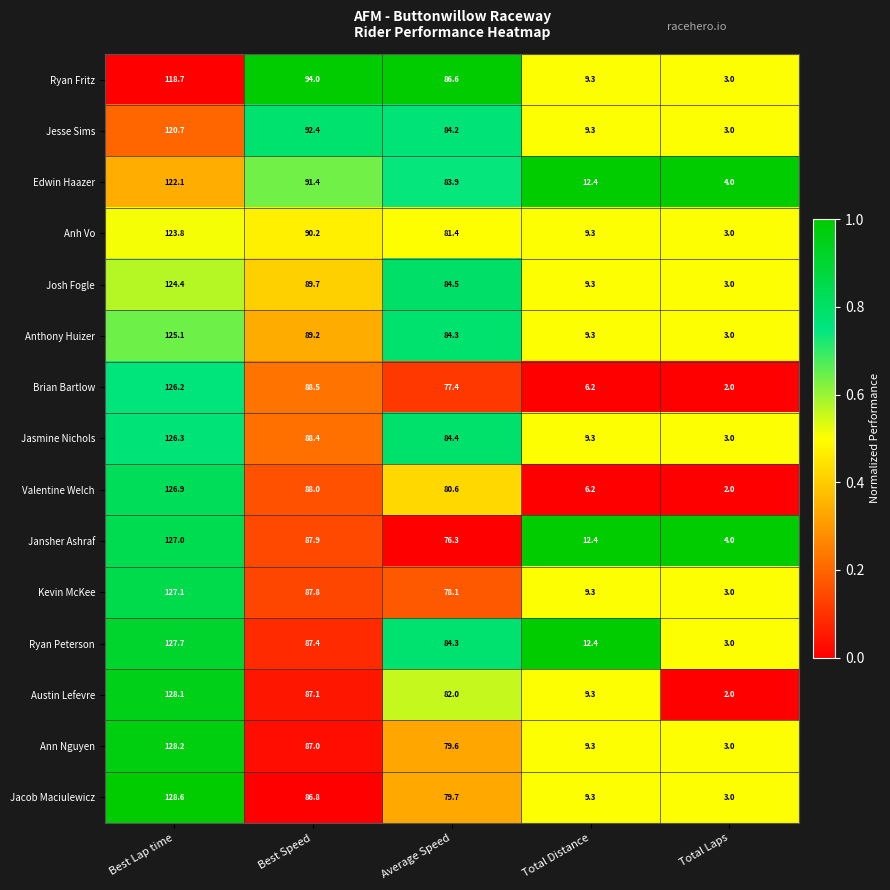

What is the spread (max minus min) of values at Best Speed?

7.2